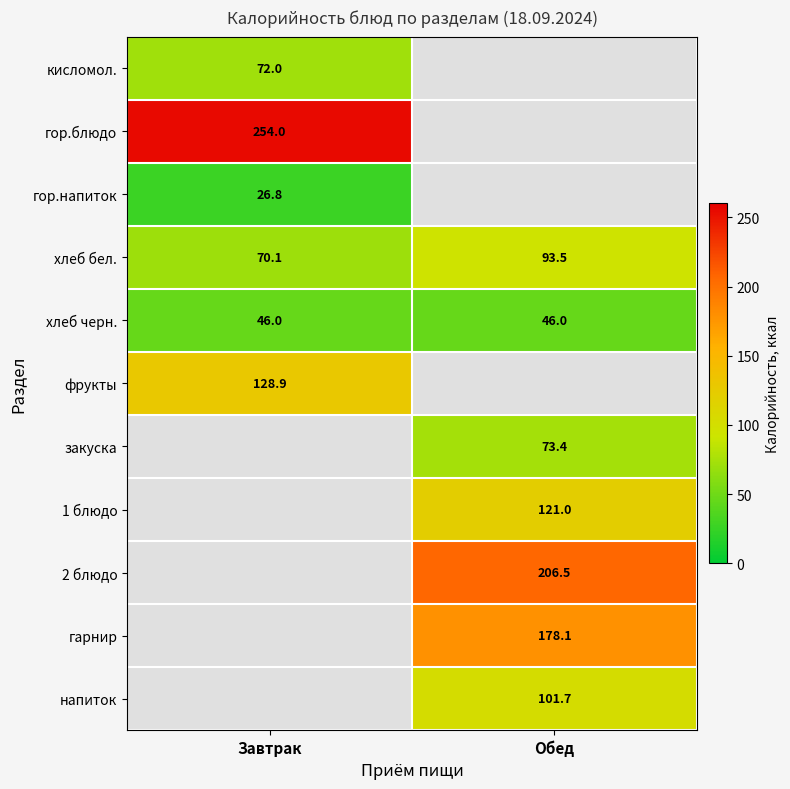

Is it true that гор.напиток equals 26.8 at Завтрак?

True